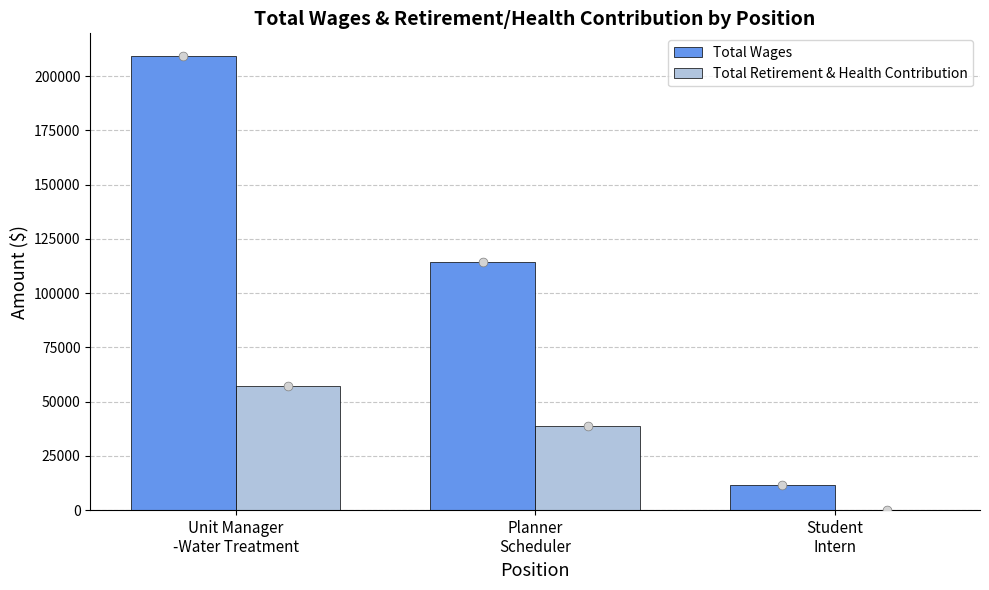

Which series has the largest total across all categories?

Total Wages